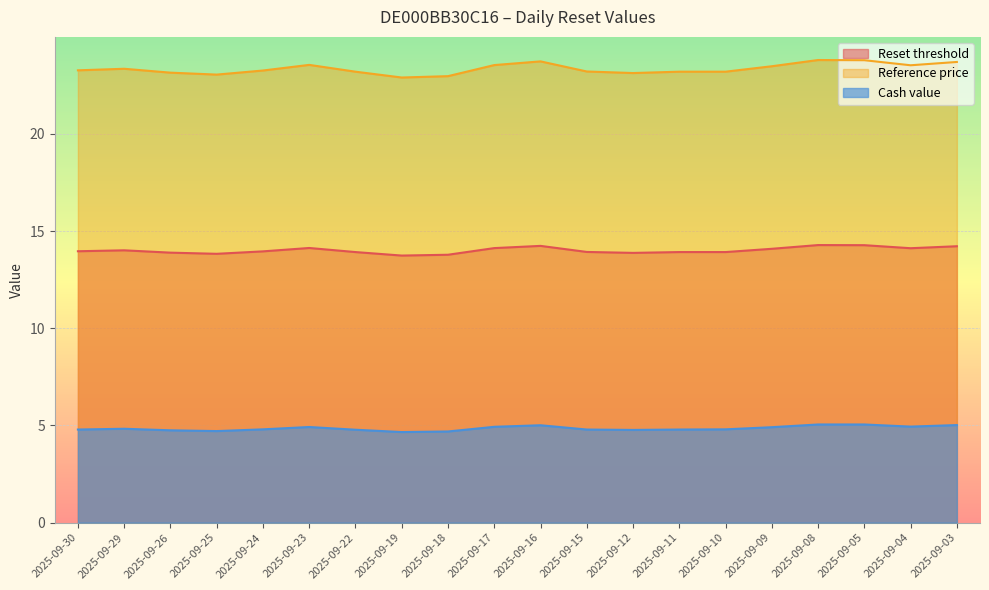

Which has a higher value, 2025-09-30 or 2025-09-05?

2025-09-05